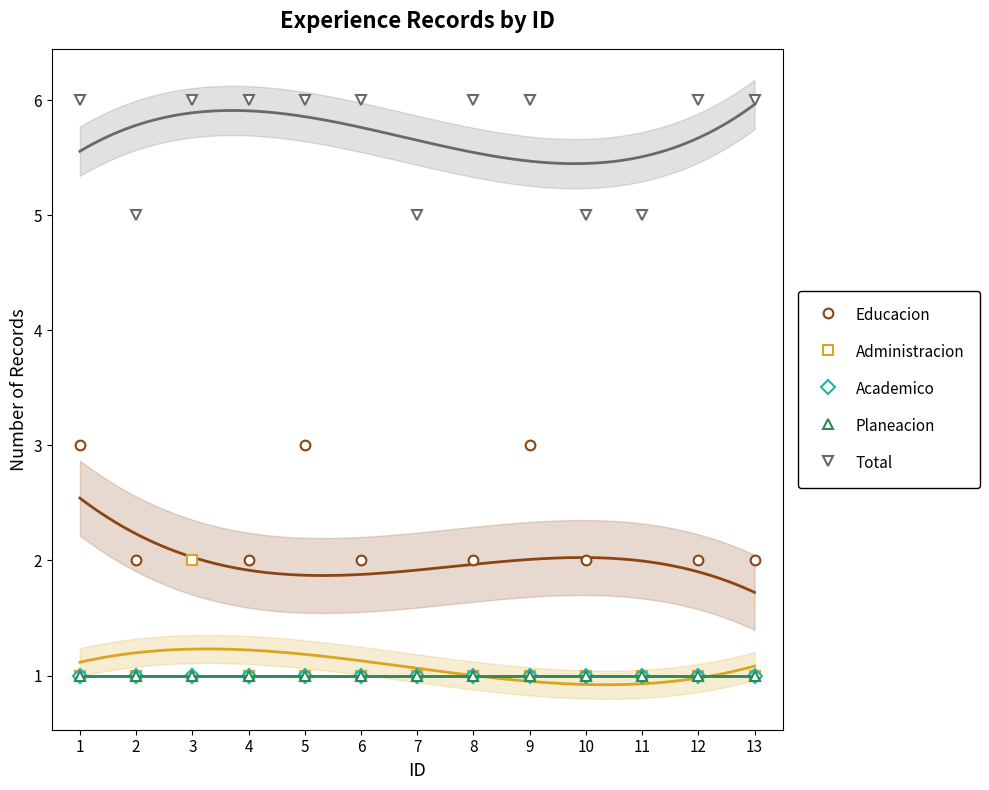

What is the value of the Planeacion point at the 2nd from the left?

1